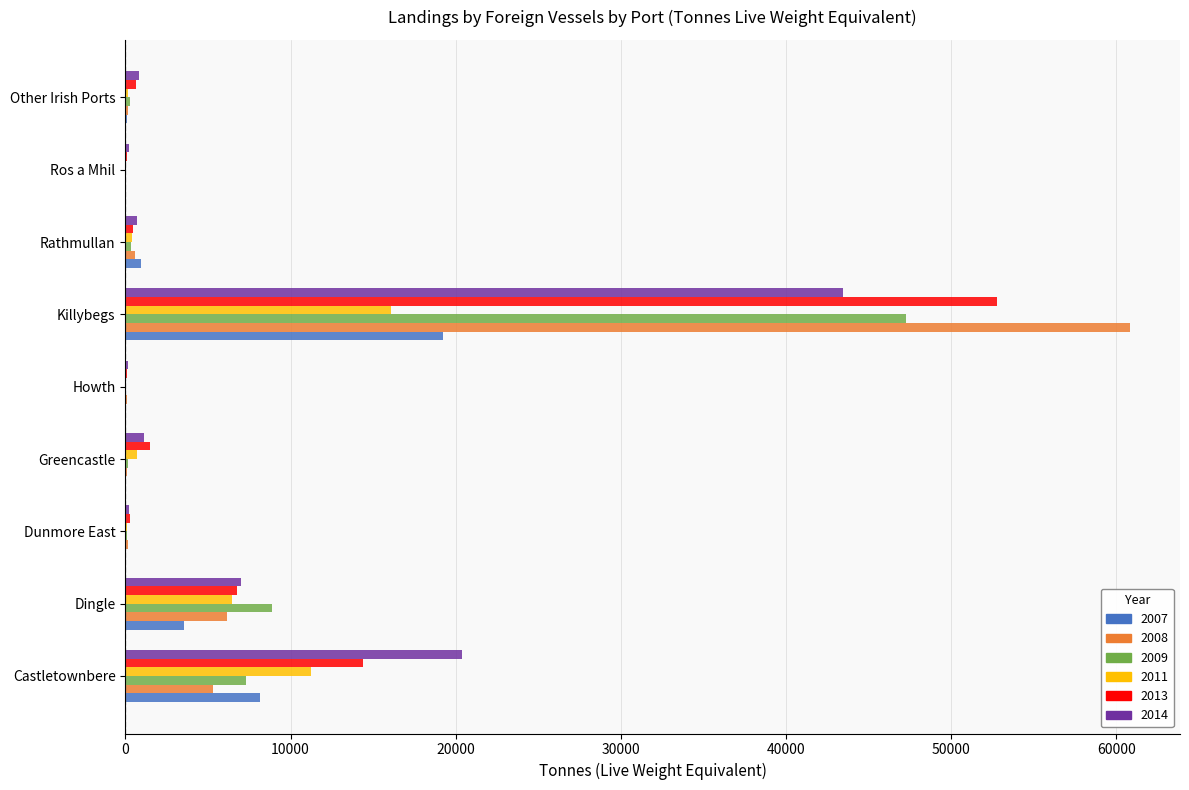

What is the total value across all series at Killybegs?

239589